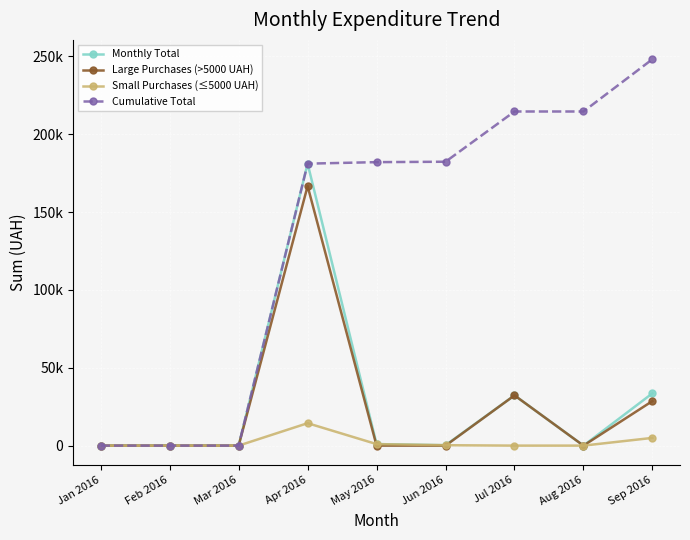

What is the average value of the Monthly Total series?

27578.8